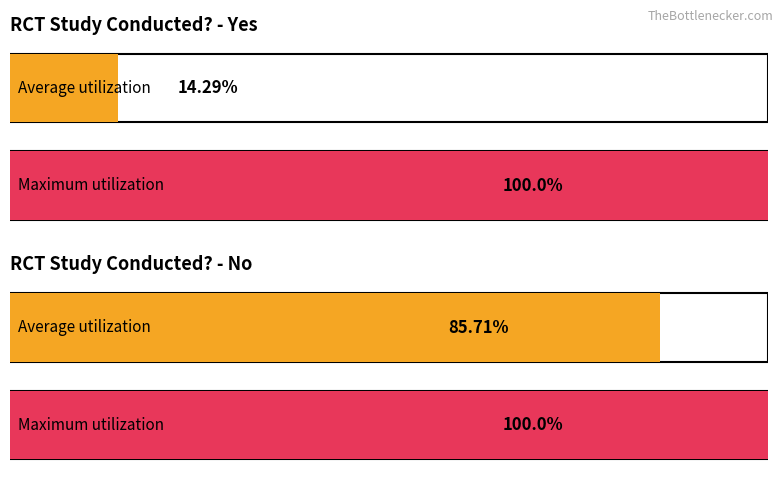

Which has a higher value, 14 or 29?

29